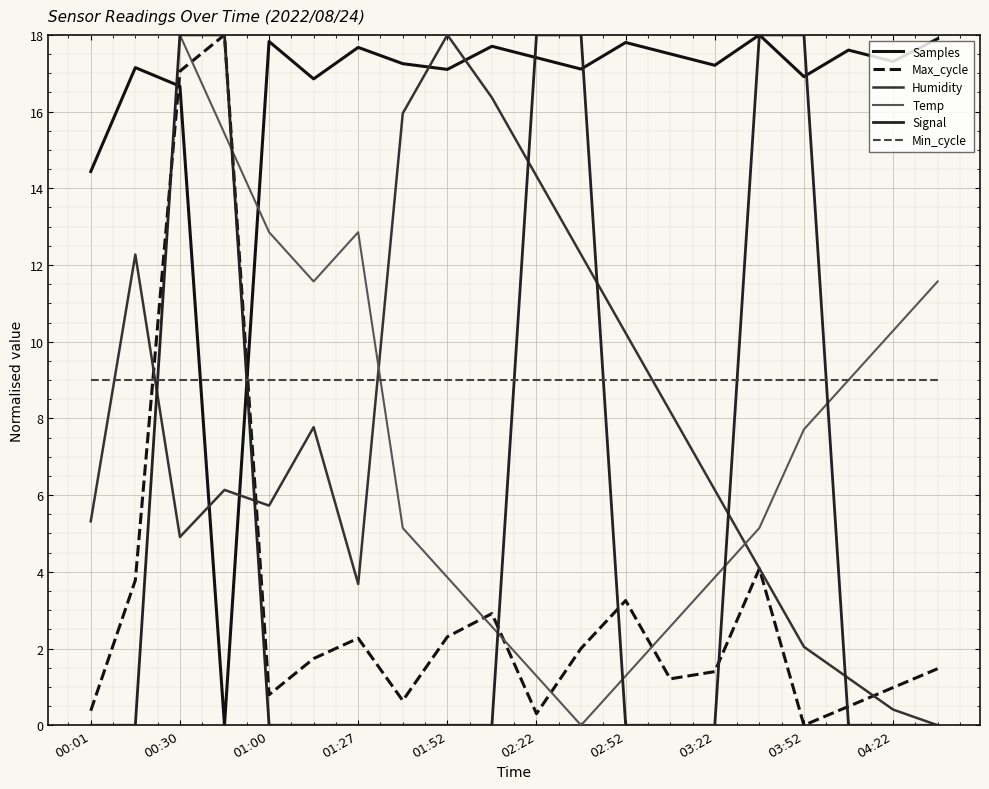

How many positive values does the Temp series have?

19